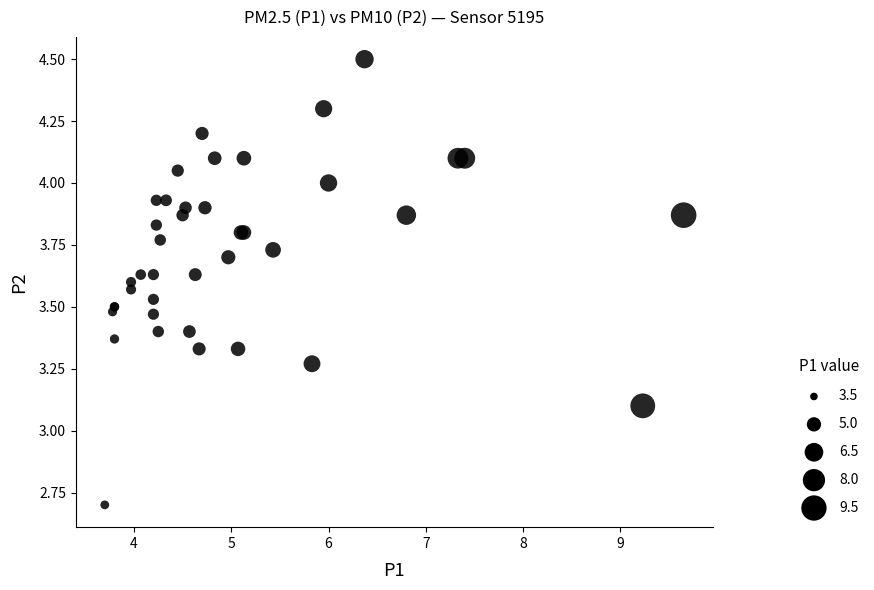

What Y value in the scatter plot is closest to 3?

3.1